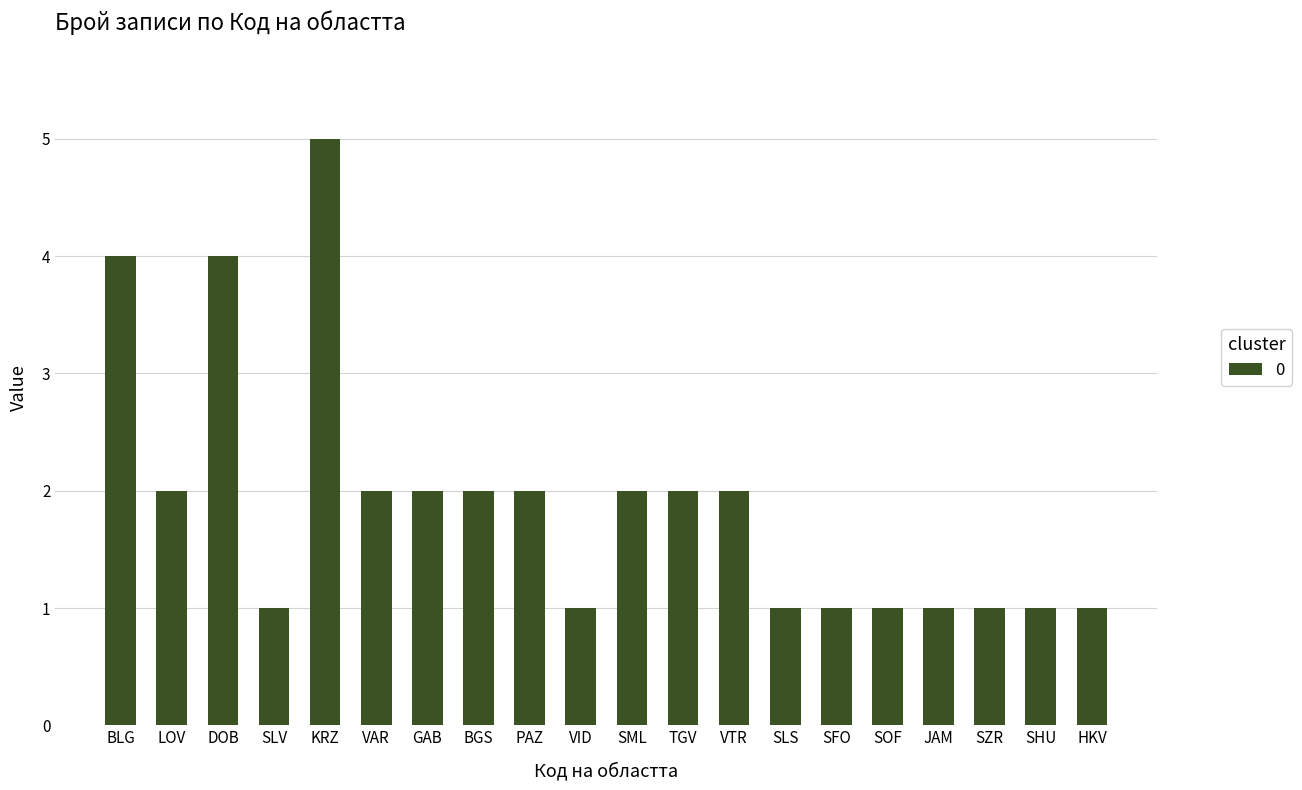

What is the label of the 20th bar from the left?

HKV